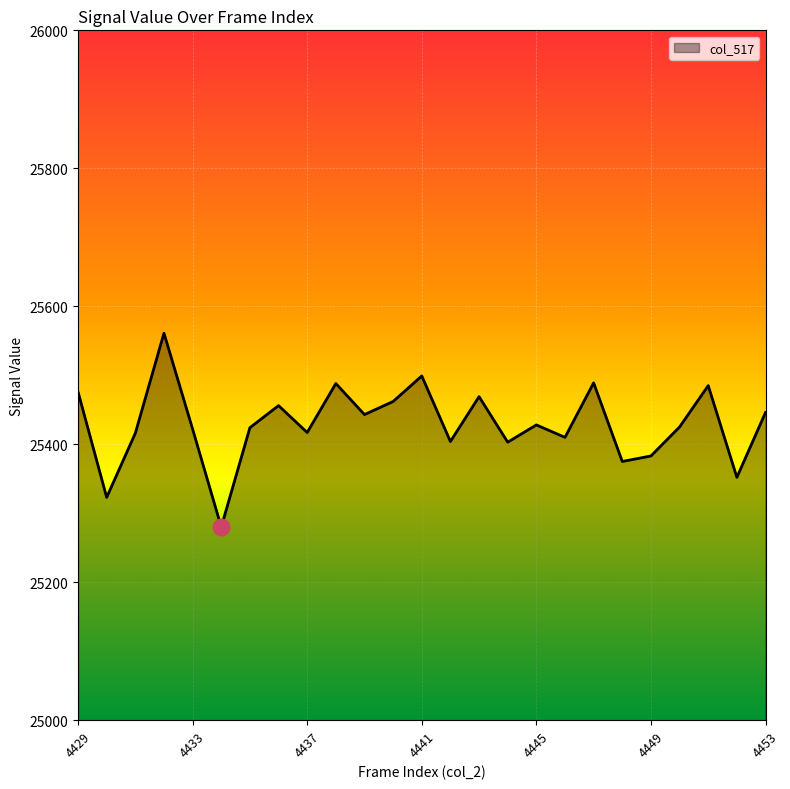

What is the greatest value displayed?

25561